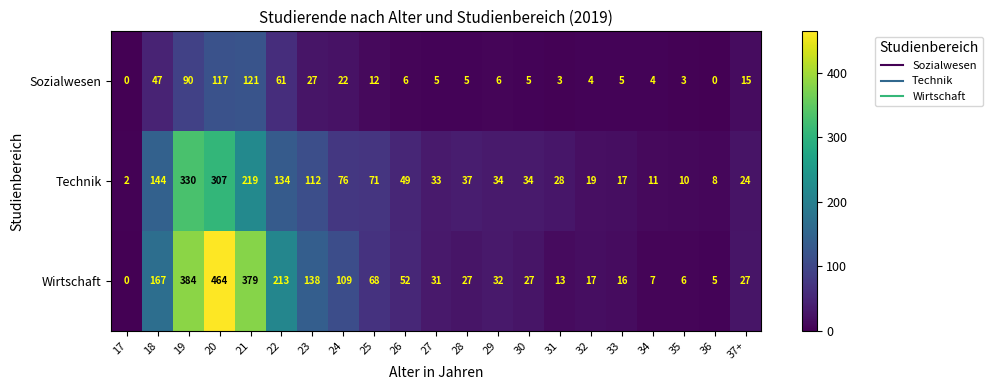

What is the sum of all Wirtschaft values?

2182